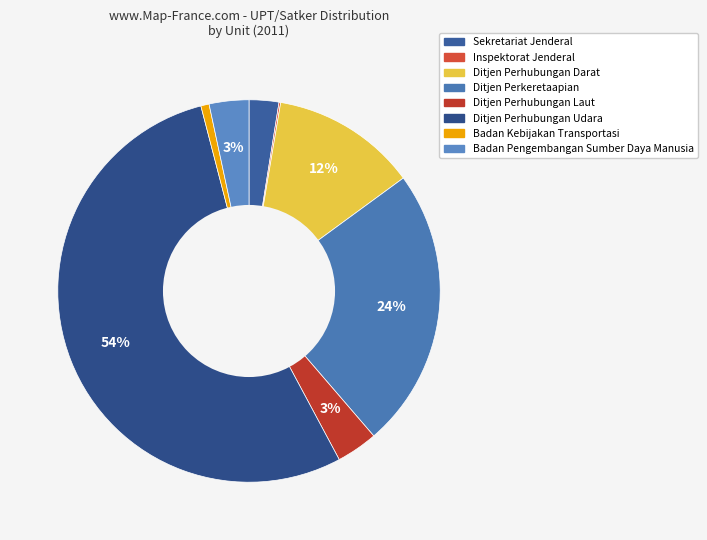

To the nearest percent, what is the difference between the largest and smallest slice percentages?

54%